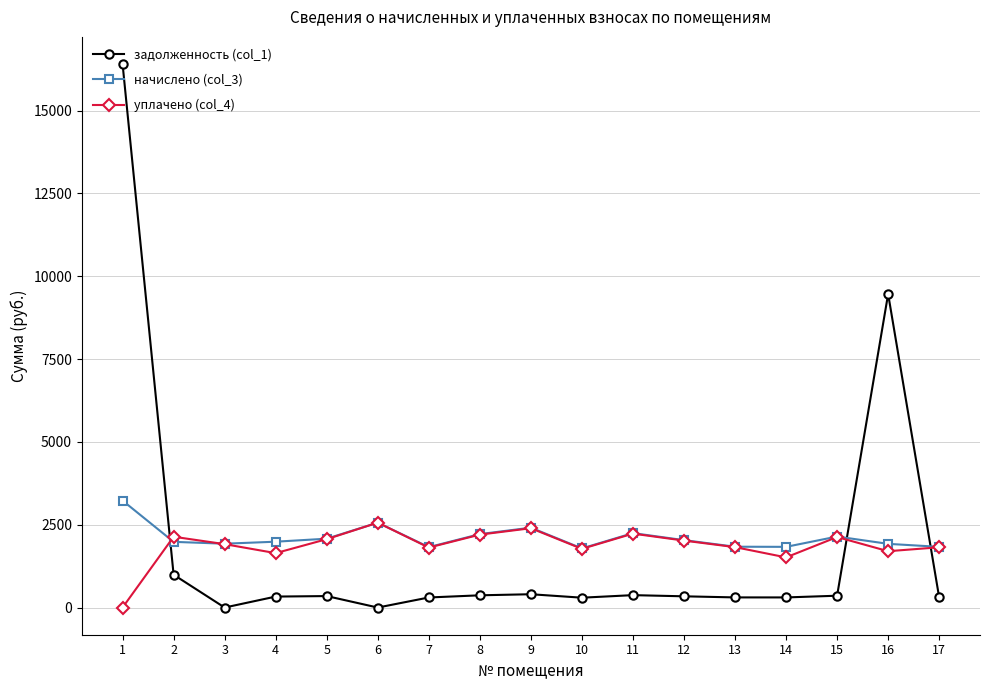

What is the highest value of the начислено (col_3) series?

3227.0